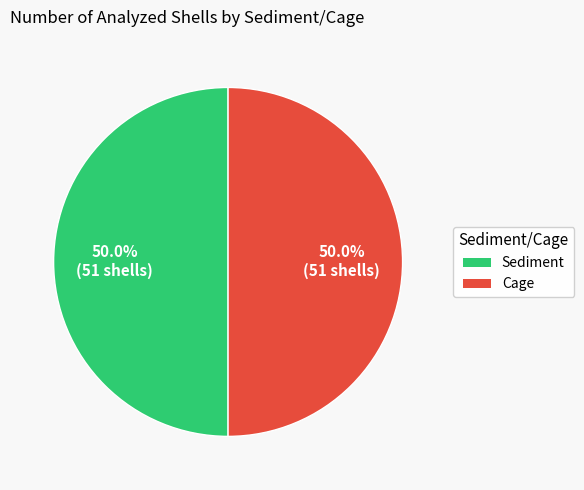

How many slices are in this pie chart?

2